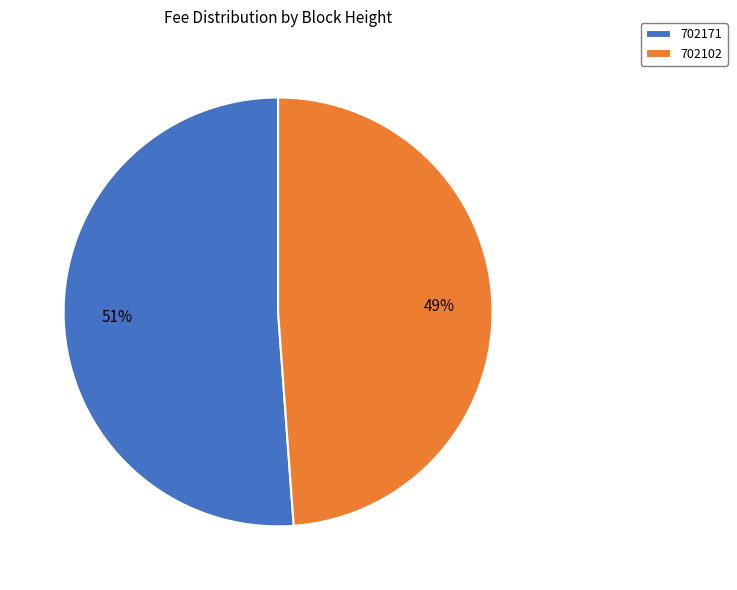

To the nearest percent, what portion does 702102 represent?

49%